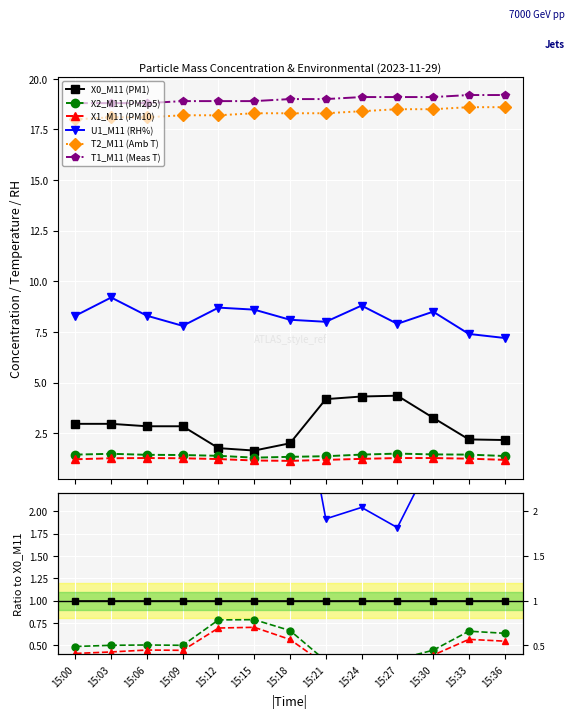

What is the value of the X1_M11 (PM10) point at the 12th from the left?

0.6